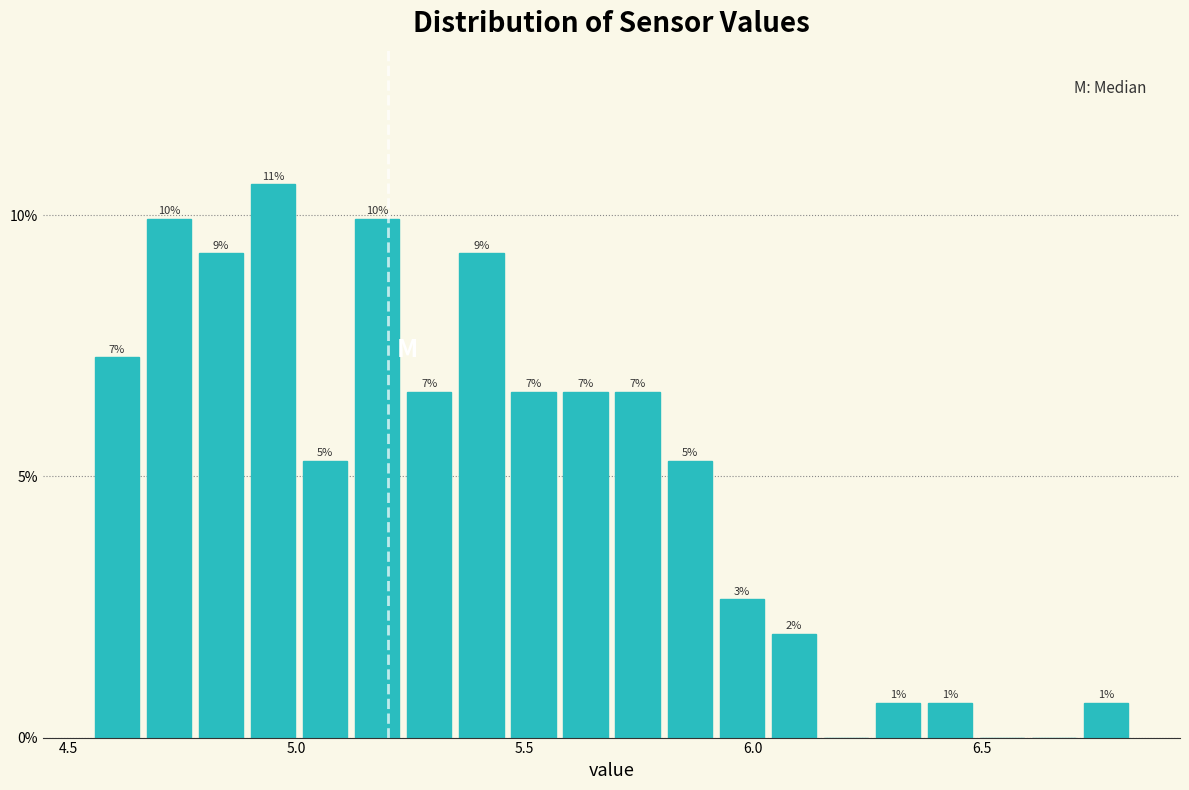

Read against the x-axis, roughly where is the centre of the tallest bar?

4.95